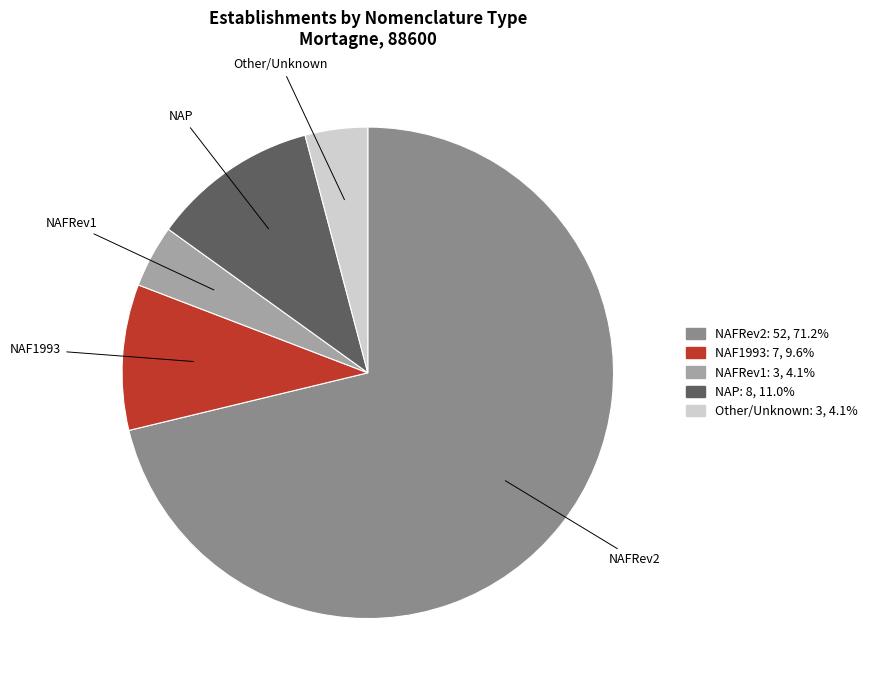

Count the number of slices in the pie.

5